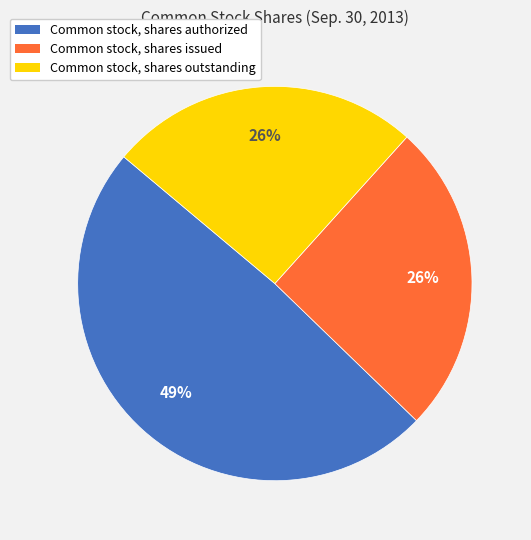

True or false: Common stock, shares issued accounts for 32% of the total.

False